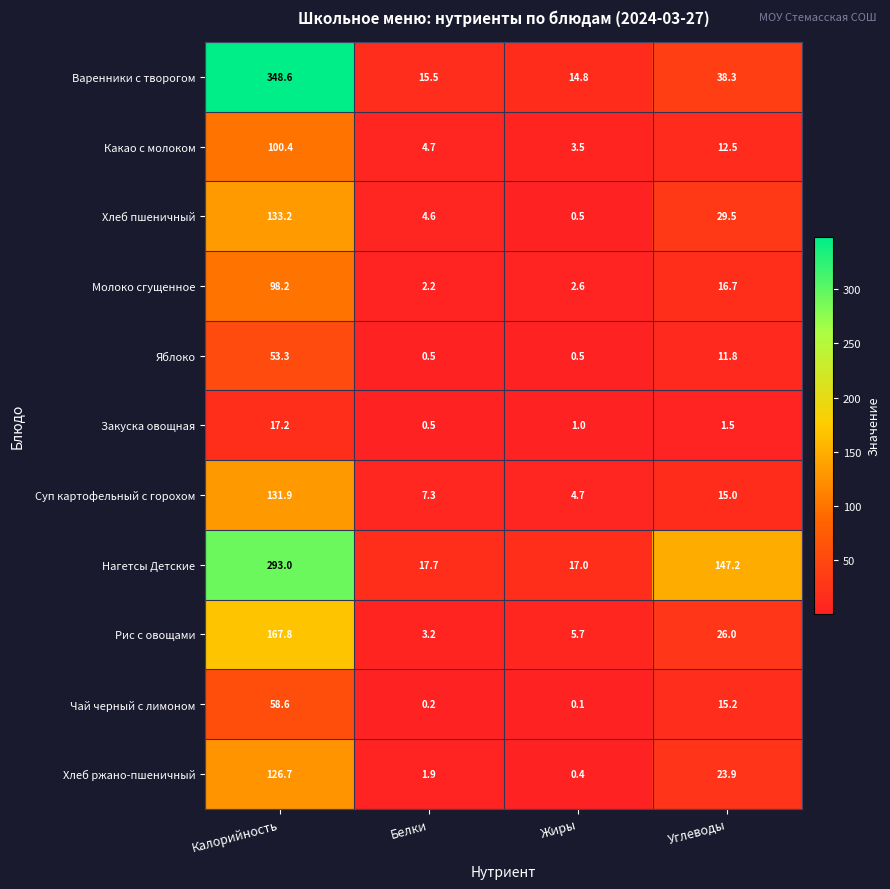

Read the Рис с овощами value at Калорийность.

167.8